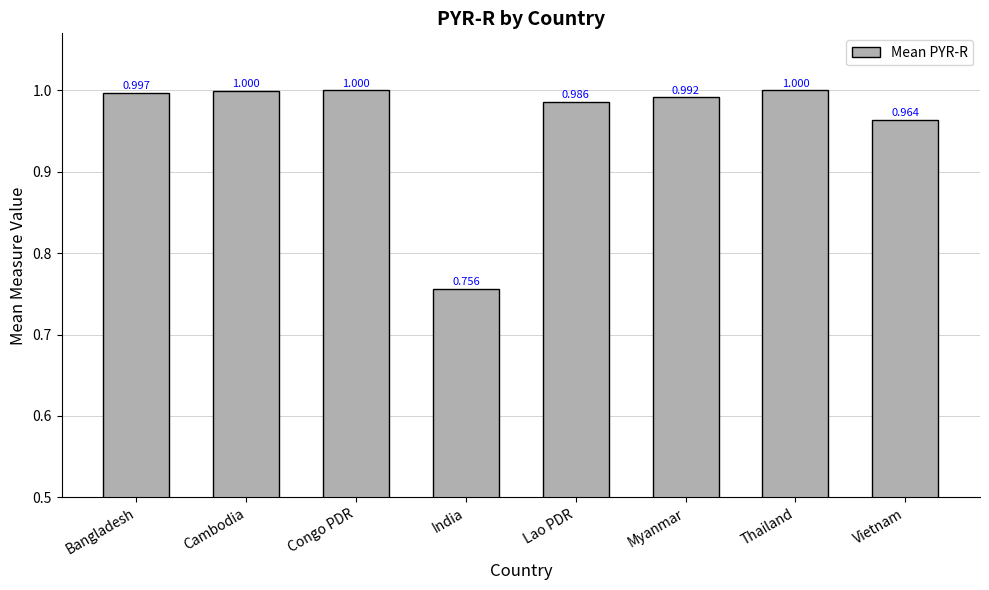

Where is the data nearest to the value 0?

India